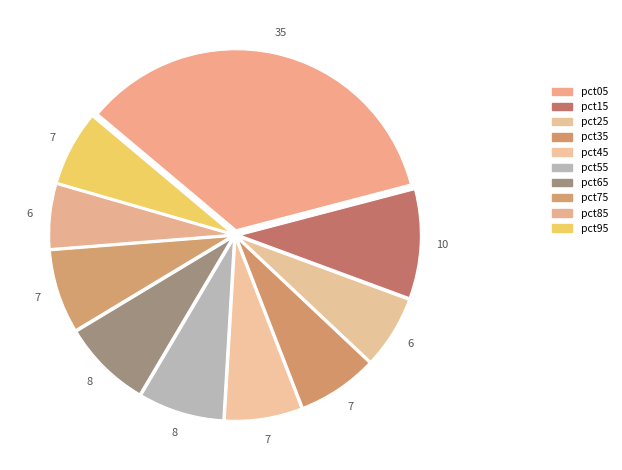

Count the number of slices in the pie.

10